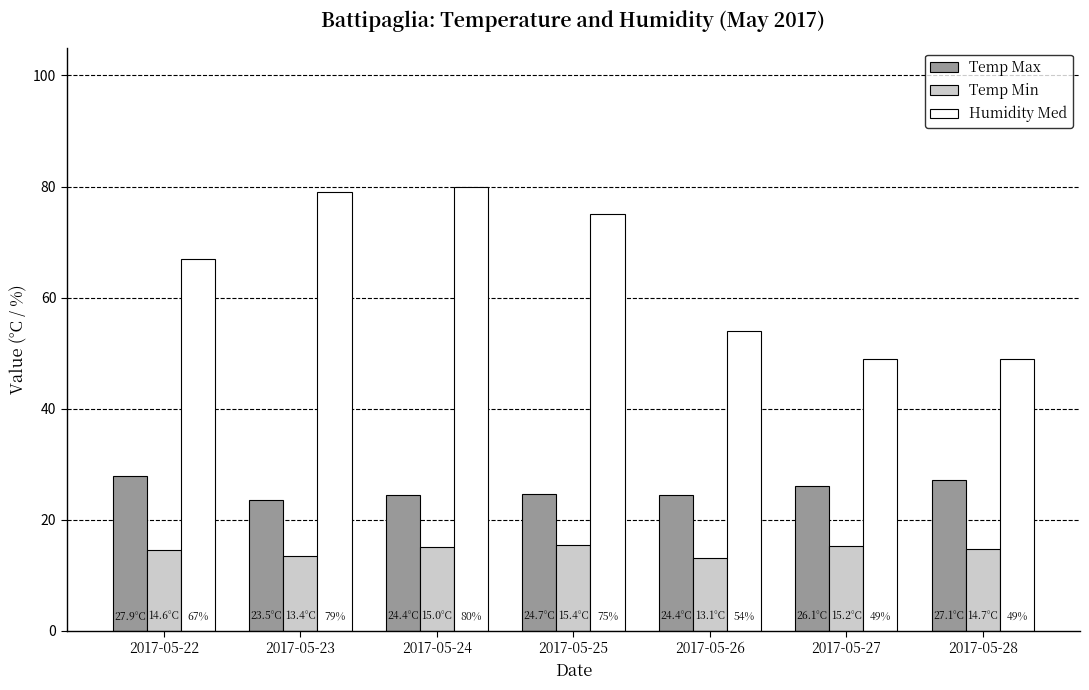

What is the sum of the Temp Max values at 2017-05-22 and 2017-05-26?

52.3